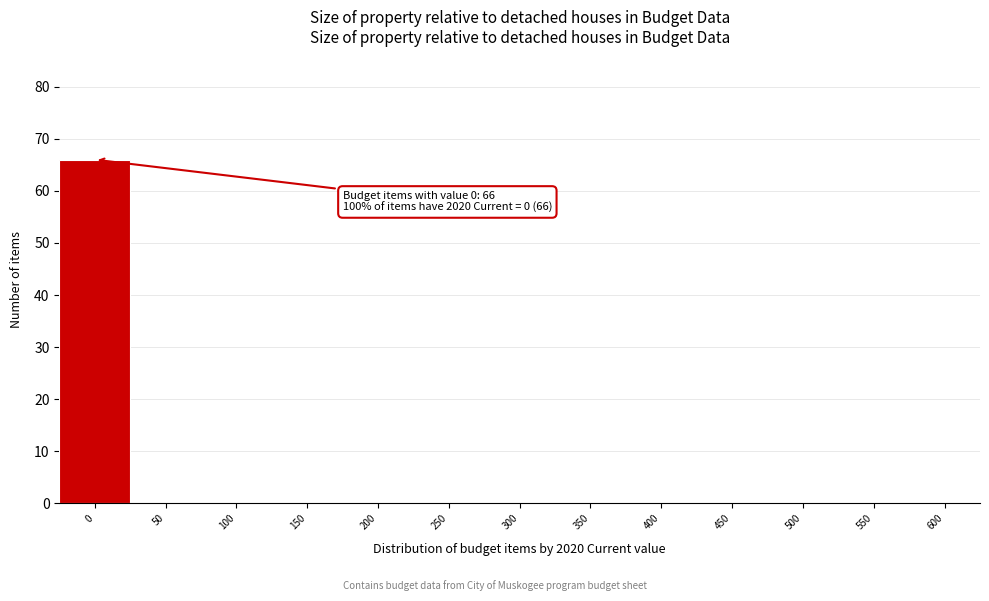

Reading left to right, transcribe all the data shown in this chart.

0=66	50=0	100=0	150=0	200=0	250=0	300=0	350=0	400=0	450=0	500=0	550=0	600=0